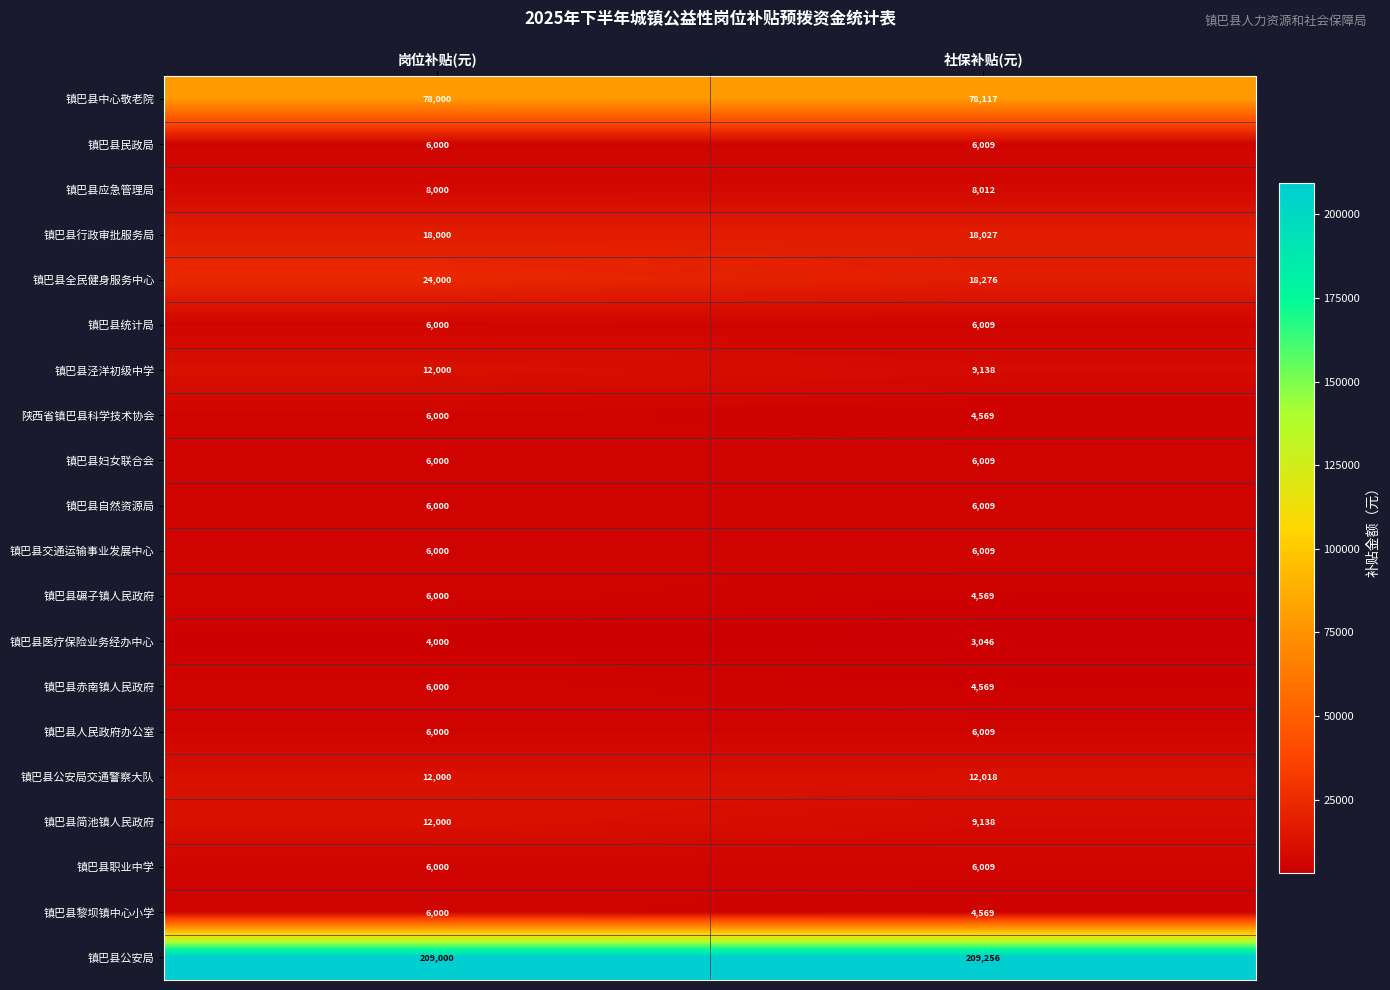

Which label corresponds to the smallest value in the chart?

社保补贴(元)